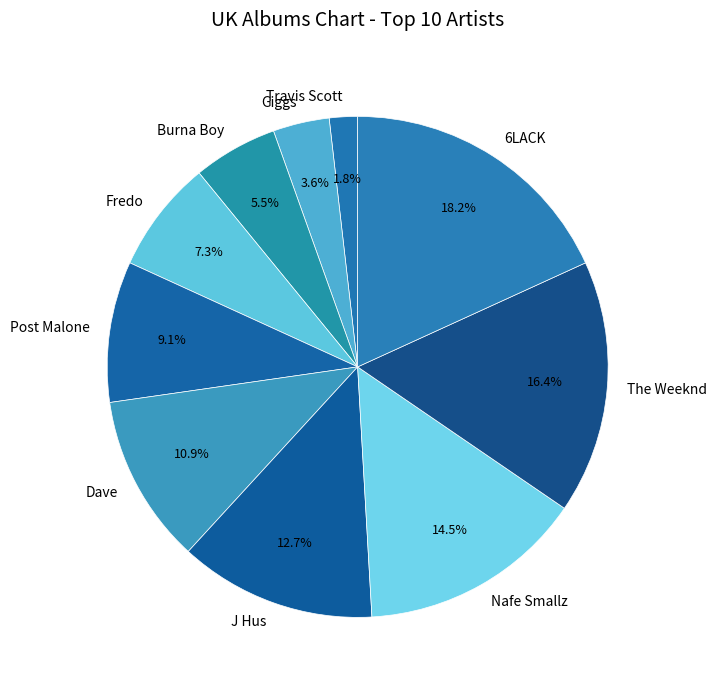

Which slice is the largest?

6LACK